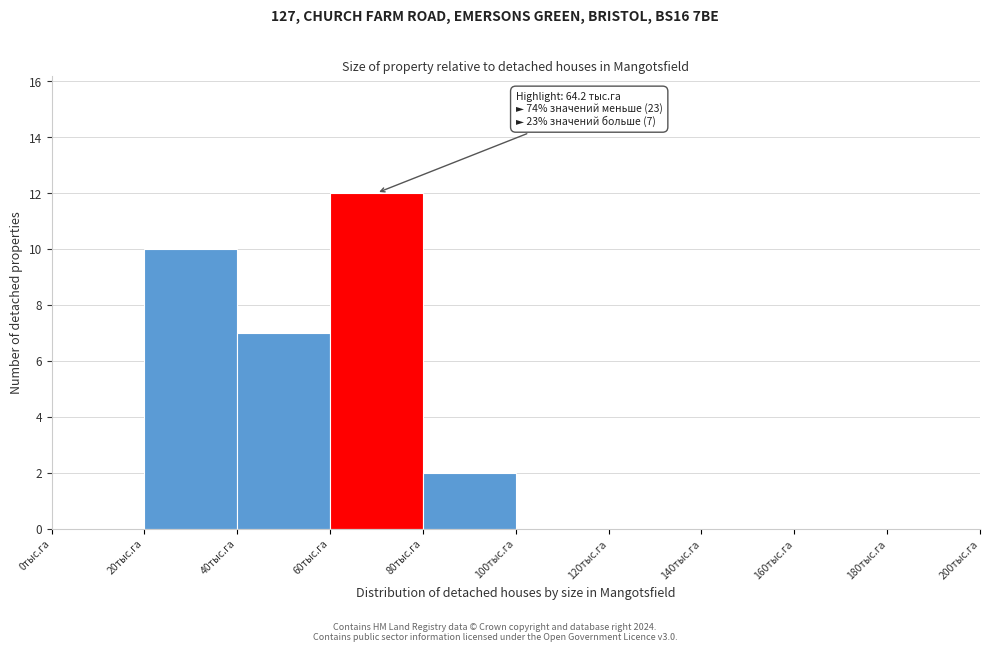

Over which range of the x-axis is the bar tallest?

60 to 80